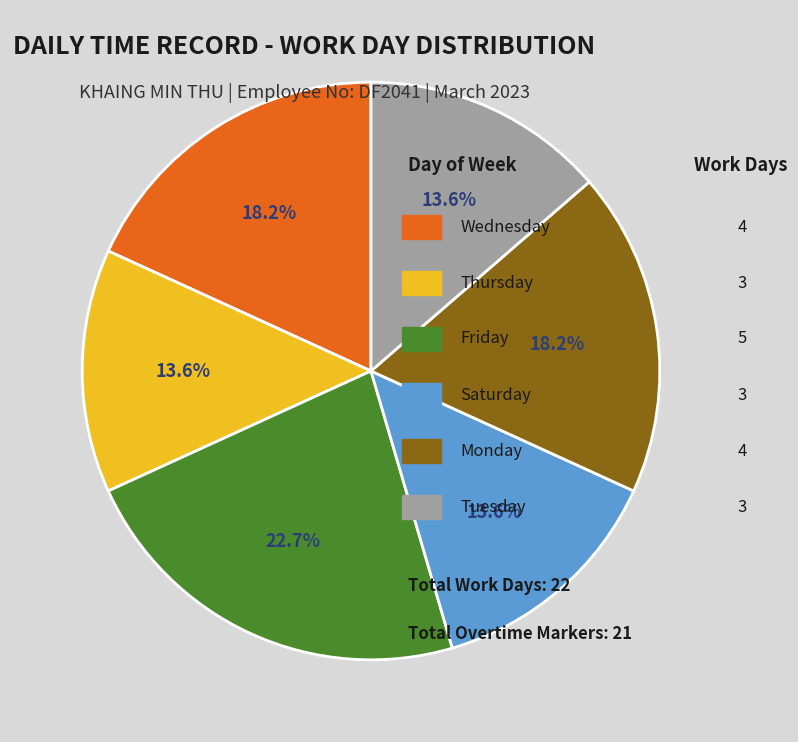

Is there any slice that represents more than half of the pie?

No